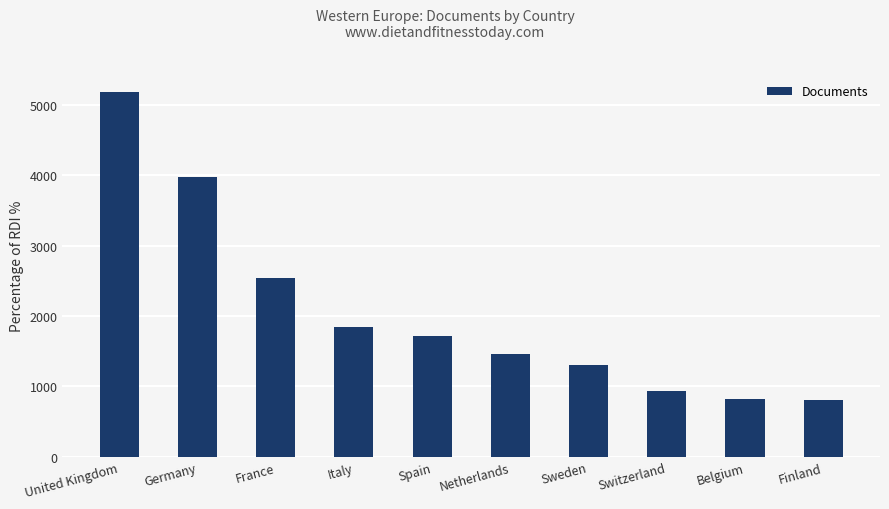

Between France and Germany, which is larger?

Germany